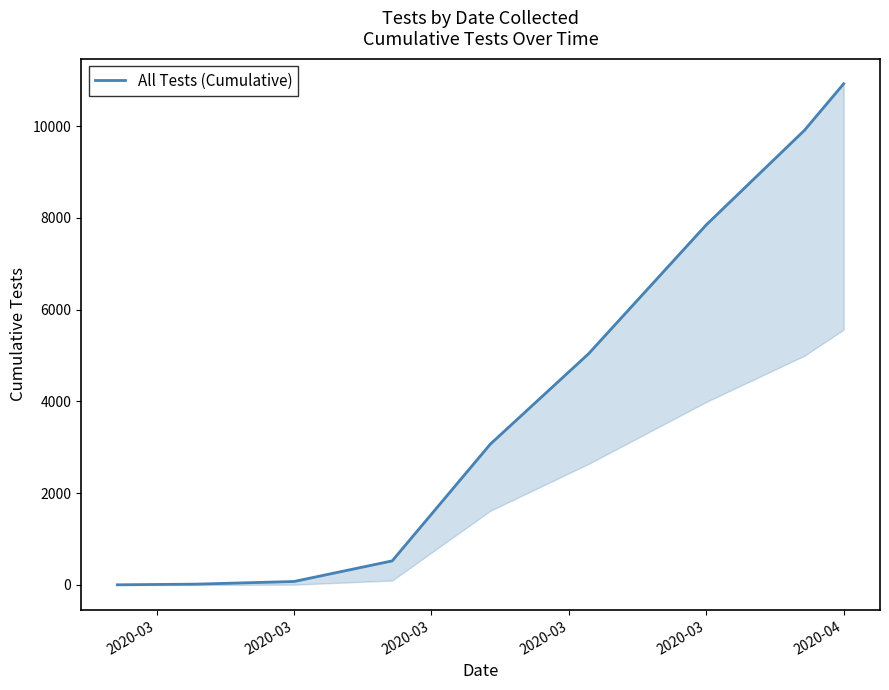

How many categories are shown in the chart?

9